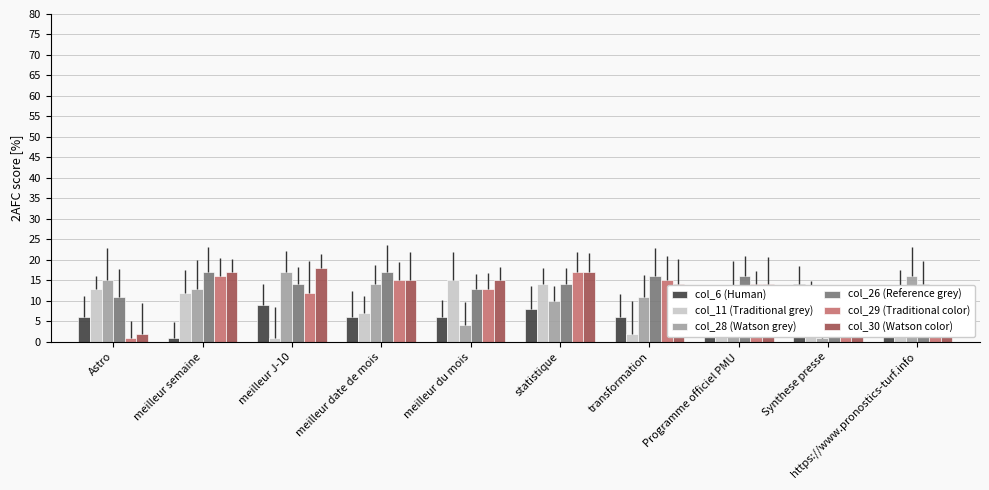

Between meilleur semaine and statistique, which series saw the biggest shift?

col_6 (Human)